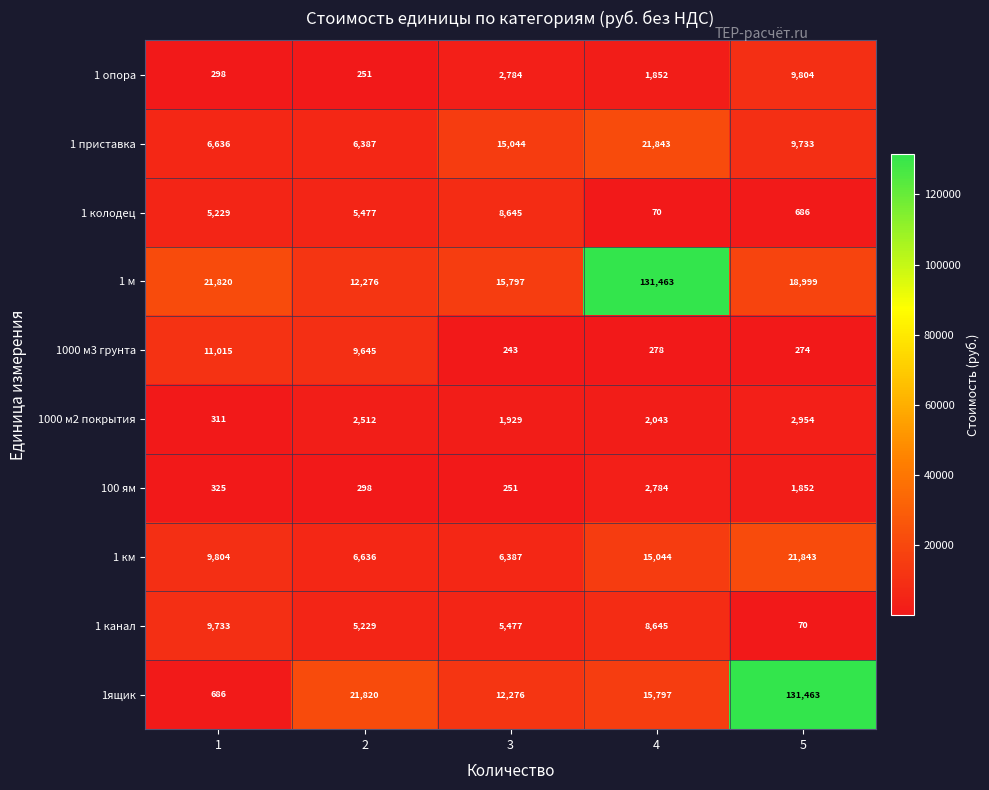

What is the maximum value shown in the chart?

131463